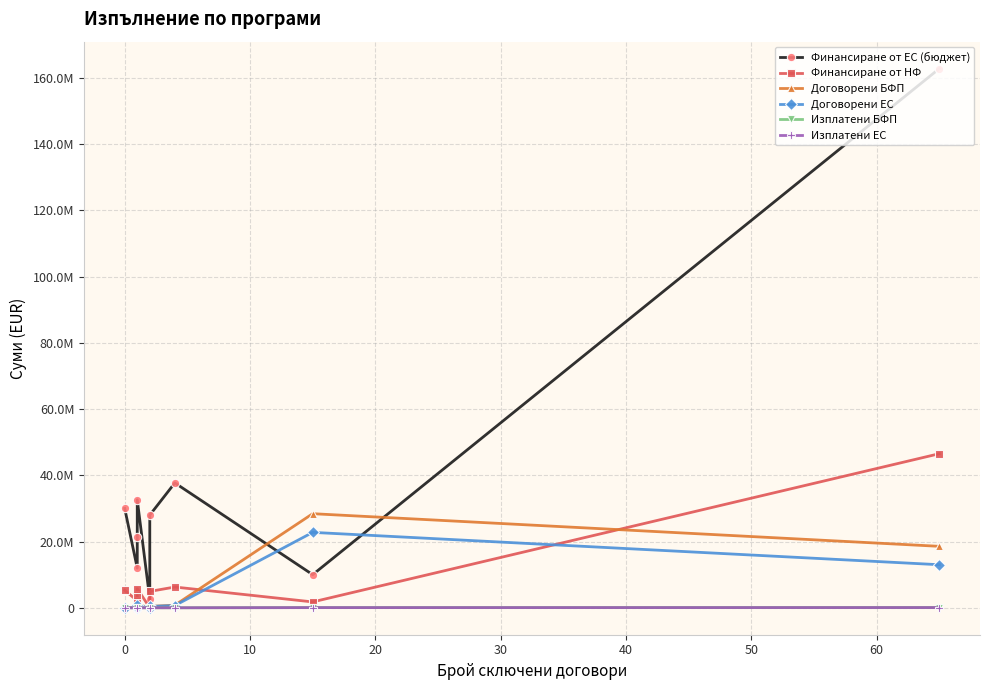

How many data points does each series have?

9